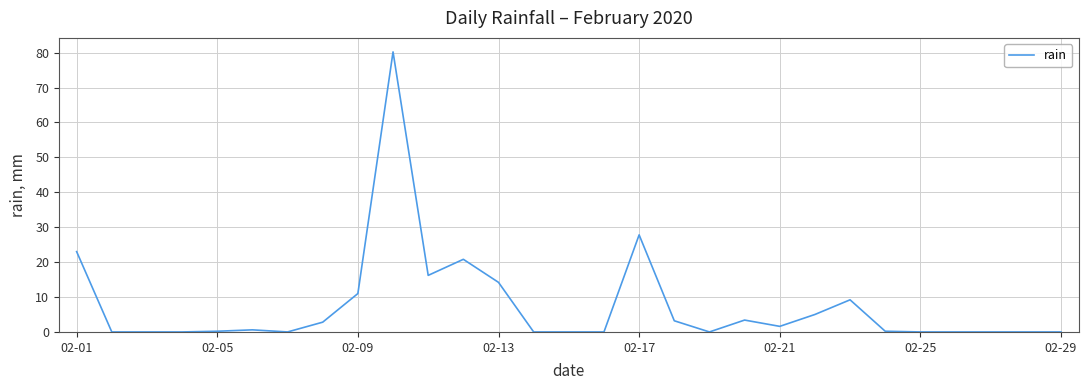

What is the maximum value shown in the chart?

80.2